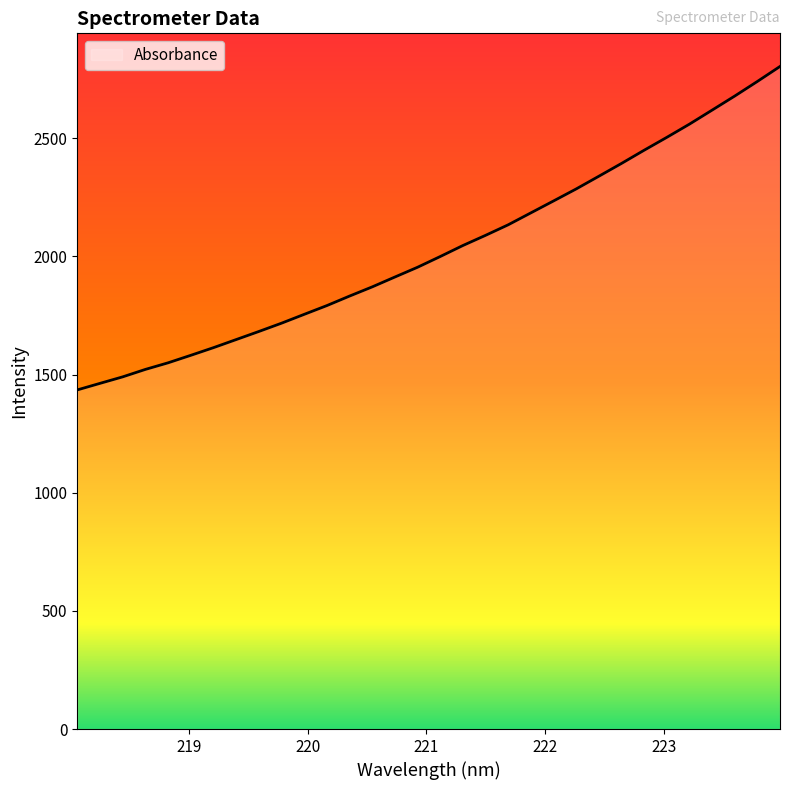

What is the difference between the maximum and minimum values?

1368.9